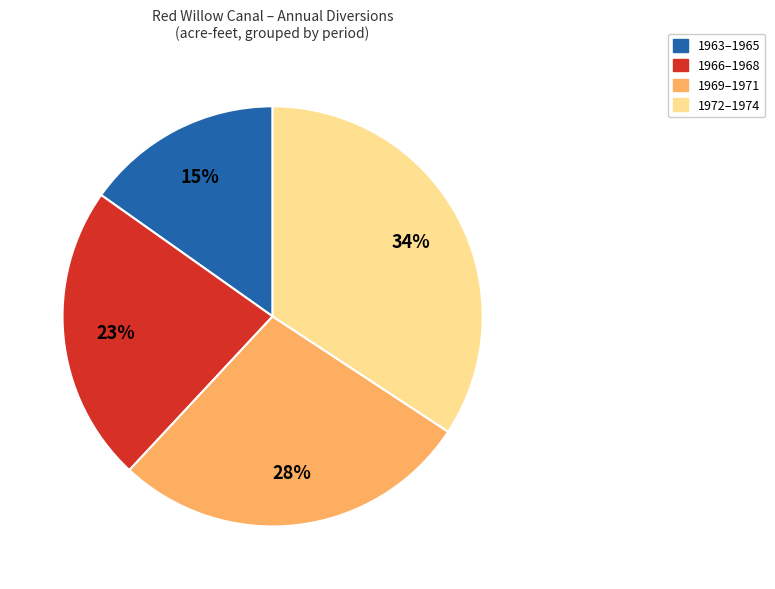

Count the number of slices in the pie.

4